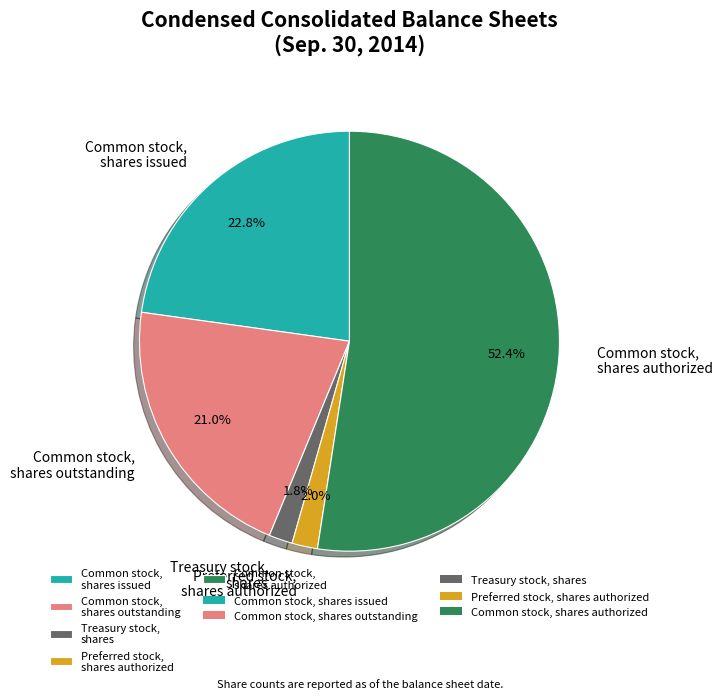

What is the ratio of the value at Common stock, shares issued to the value at Common stock, shares outstanding?

1.1